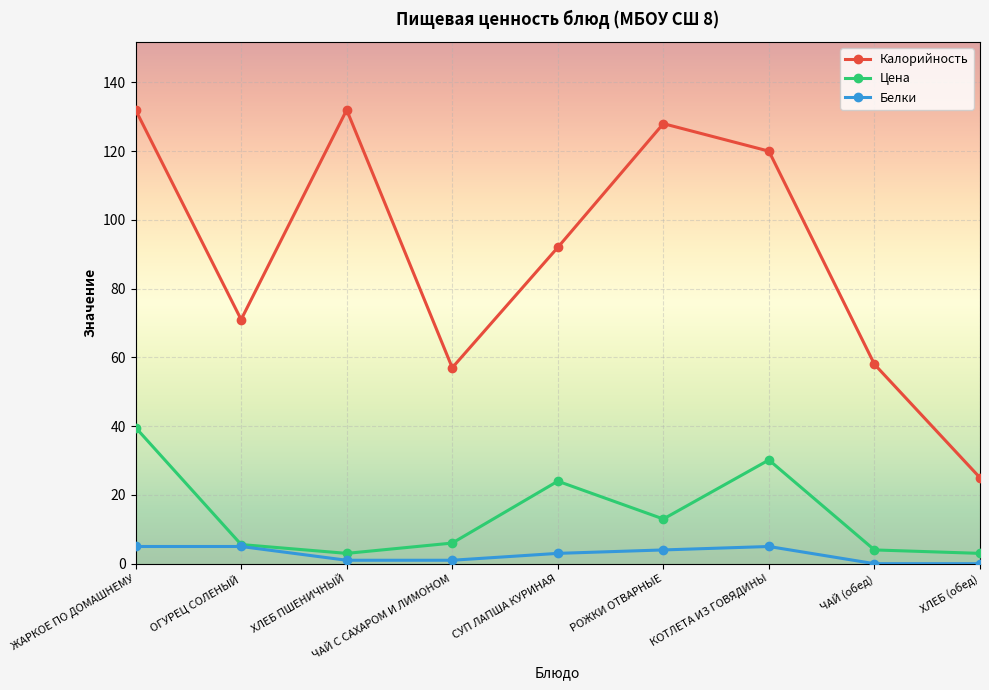

How many categories are shown in the chart?

9